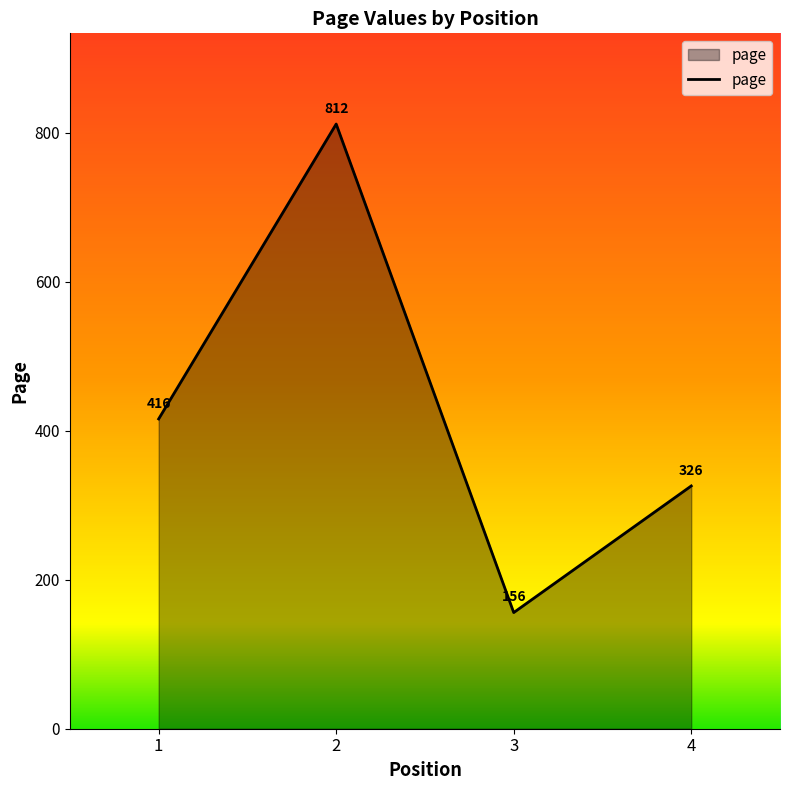

Where is the first local minimum?

3